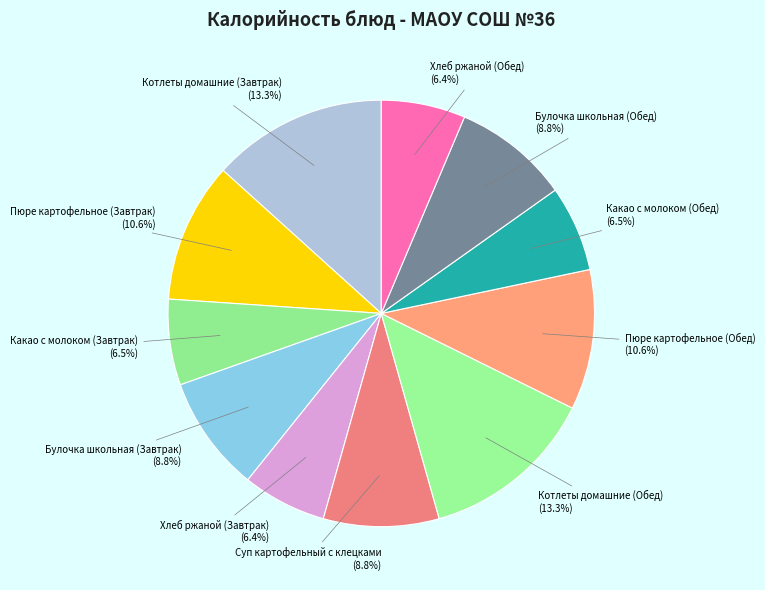

Is there any slice that represents more than half of the pie?

No